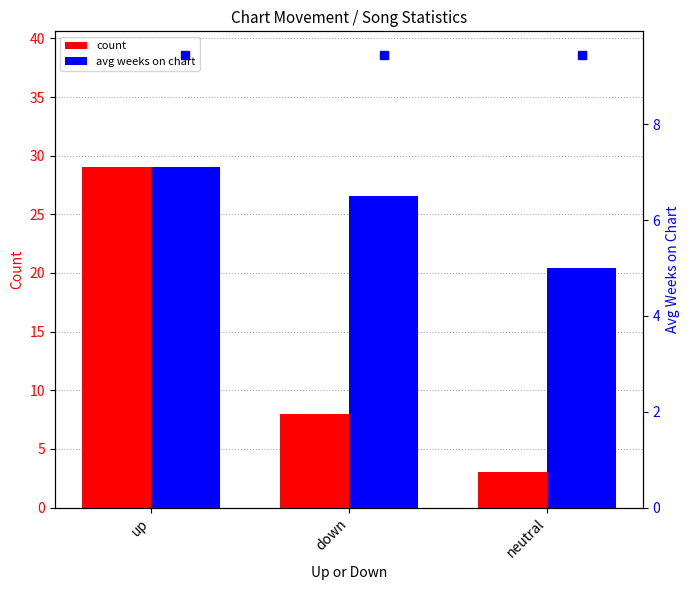

Is it true that count equals 29.0 at up?

True